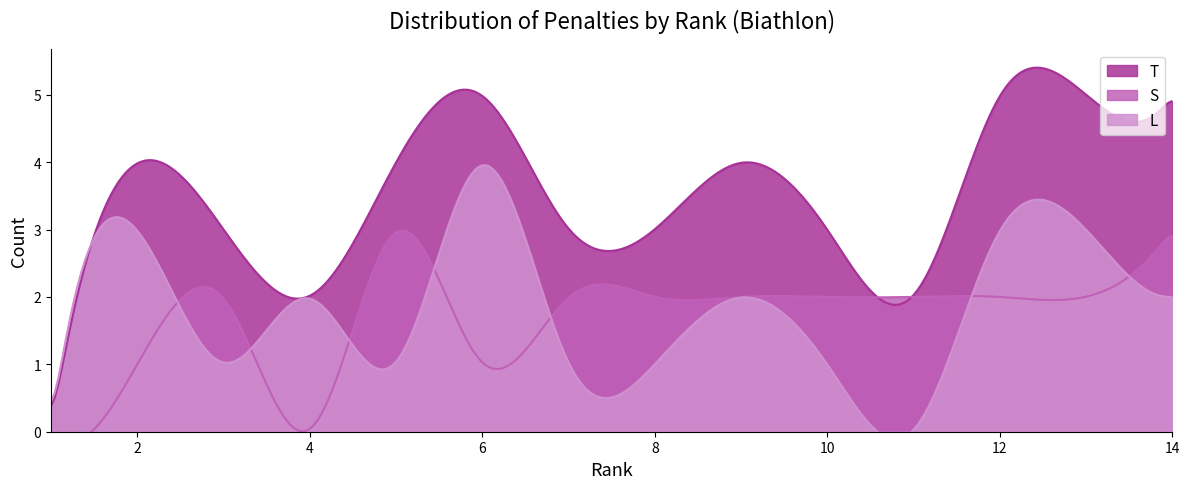

Which series changed the most between 10 and 11?

L